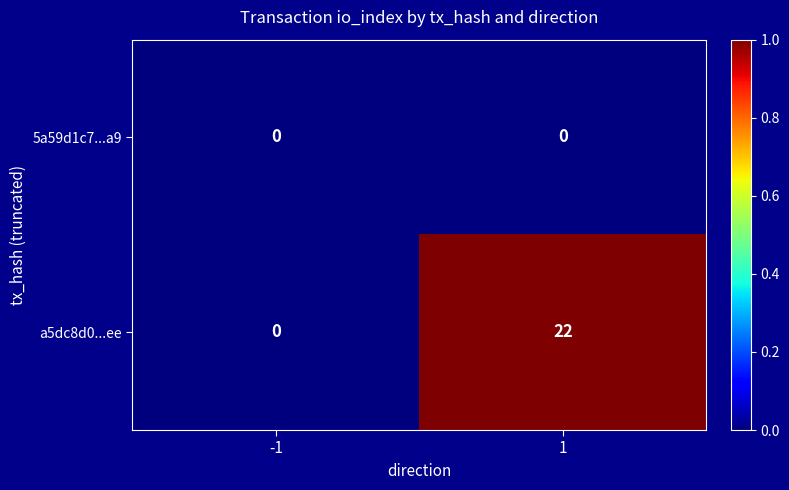

Rank the series by their maximum value, from lowest to highest.

5a59d1c7...a9, a5dc8d0...ee